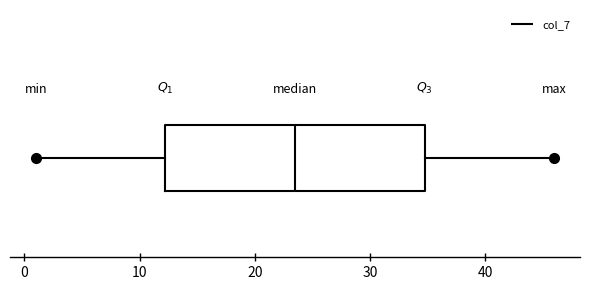

Transcribe this box plot: give where the median line is, the range the box spans, and where the two whiskers end, as read against the x-axis. The values are not printed on the chart, so give them approximately, as read against the axis.

median 24, box 12 to 35, whiskers 1 to 46